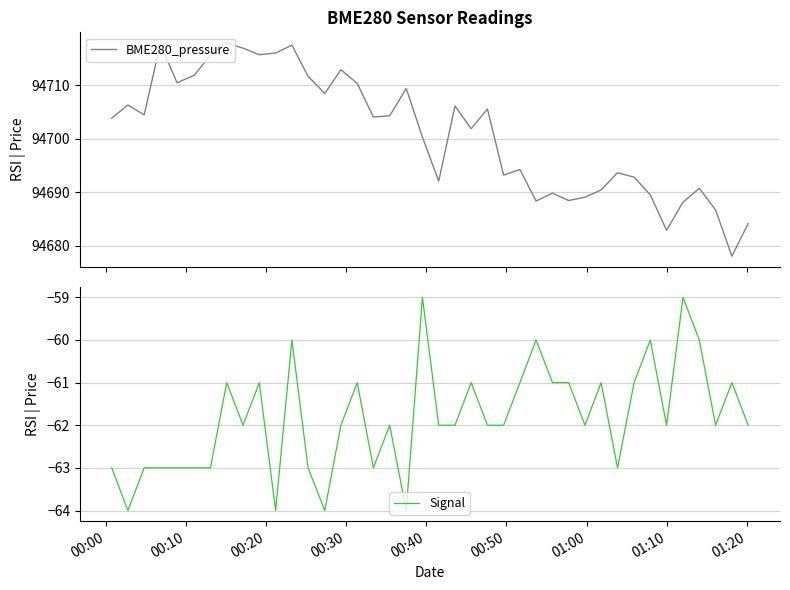

True or false: BME280_pressure and Signal cross at least once.

False